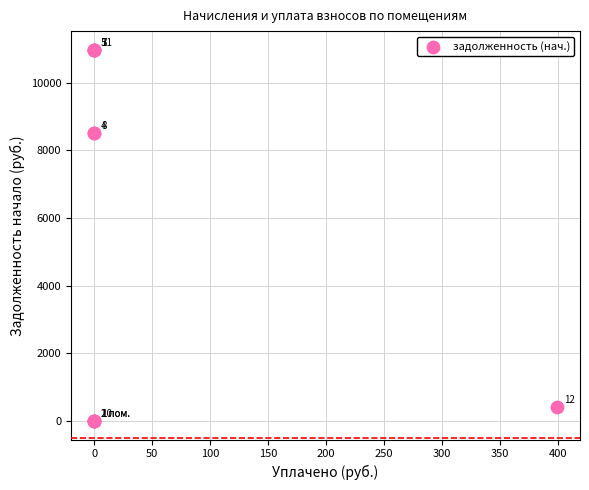

What Y value in the scatter plot is closest to 5485?

8499.6